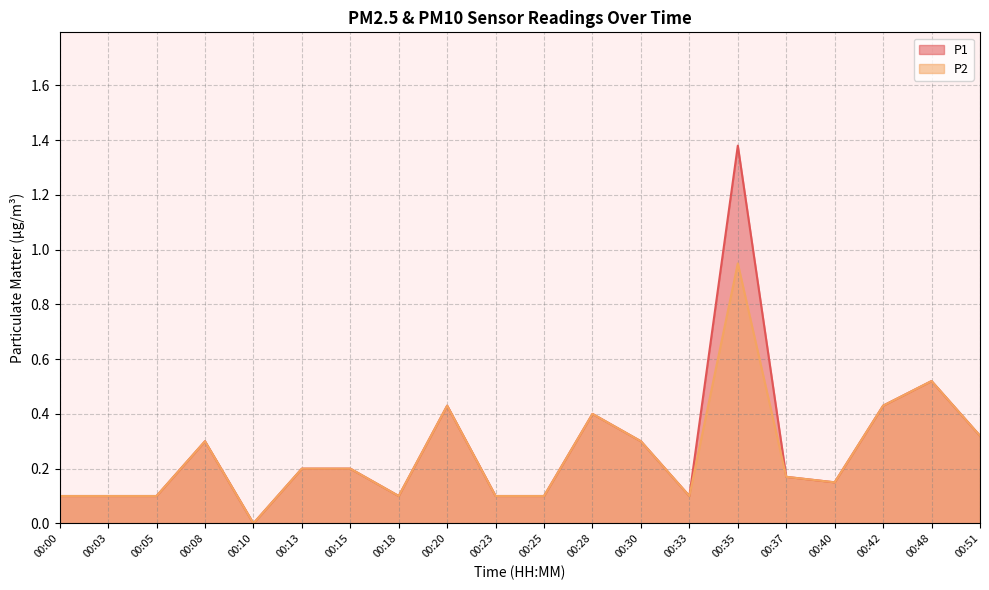

The P1 series shows 0.2 at 00:37. True or false?

True